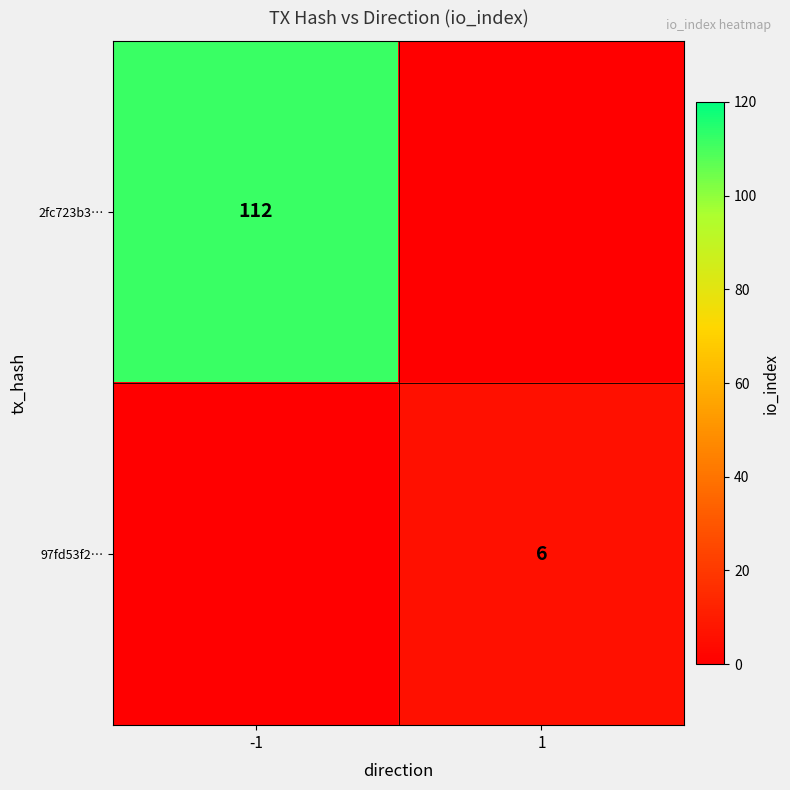

At how many categories does at least one series exceed 8?

1